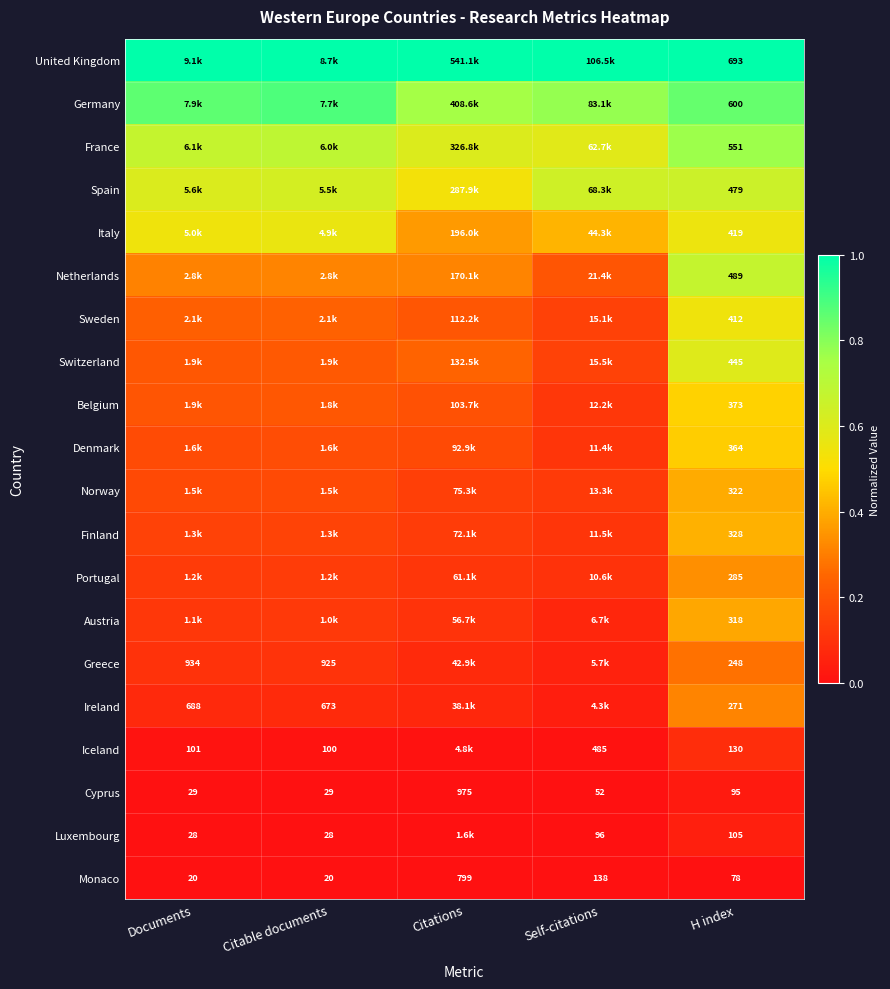

At which label is Monaco closest to 409?

Self-citations